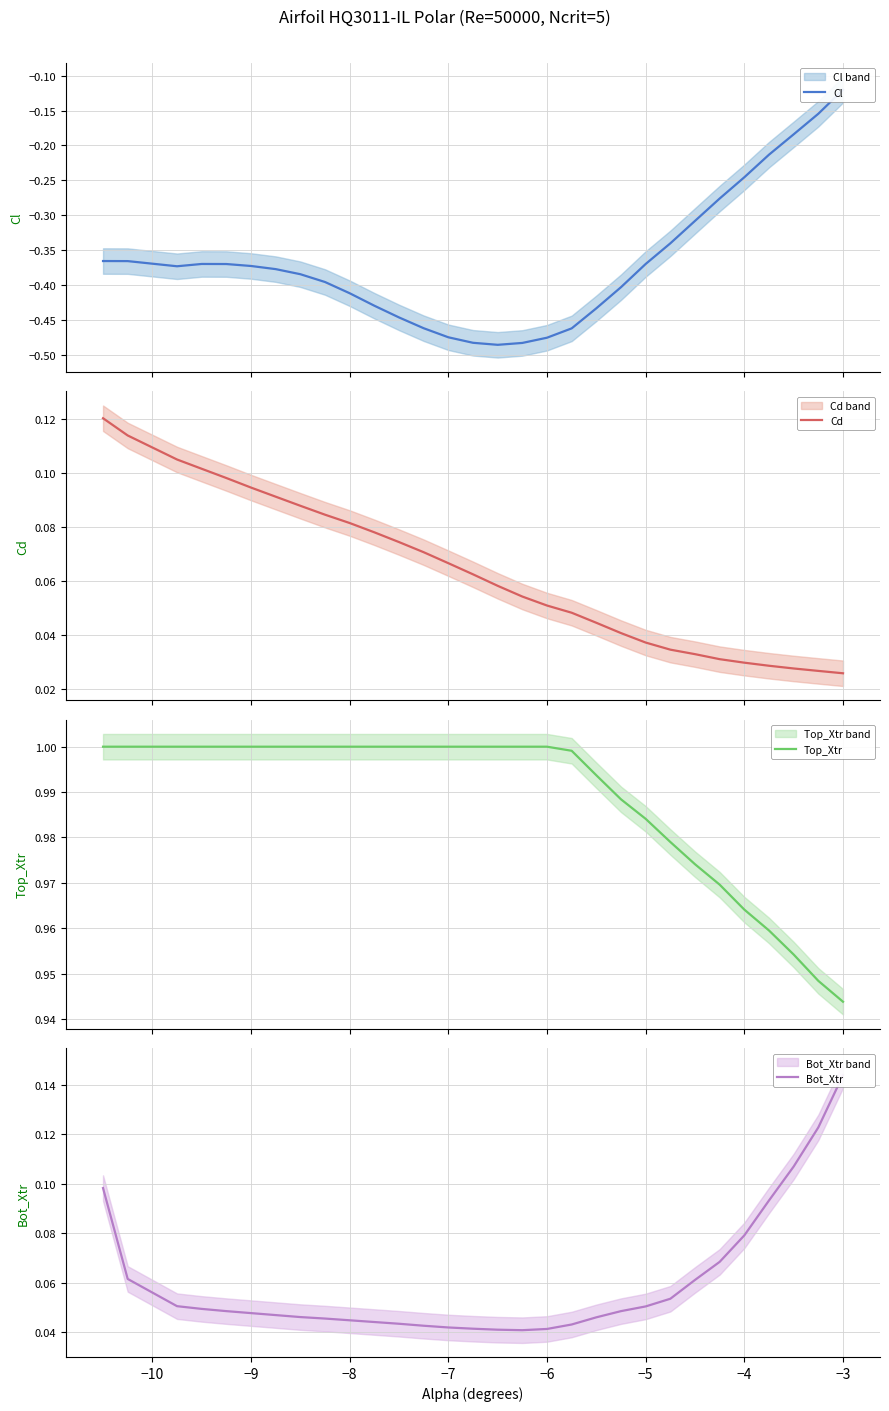

What position from the left is −4?

8